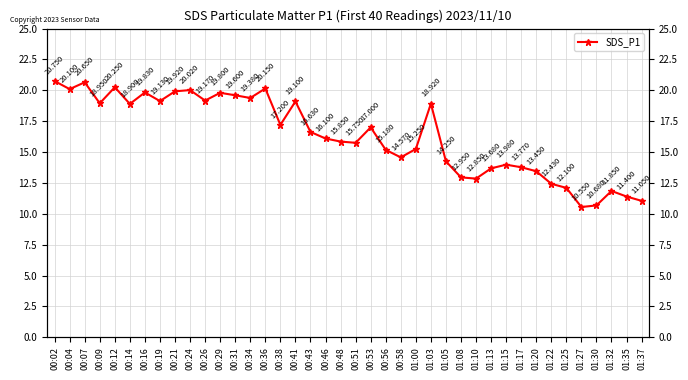

True or false: the data shows 25.0 at 00:14.

False